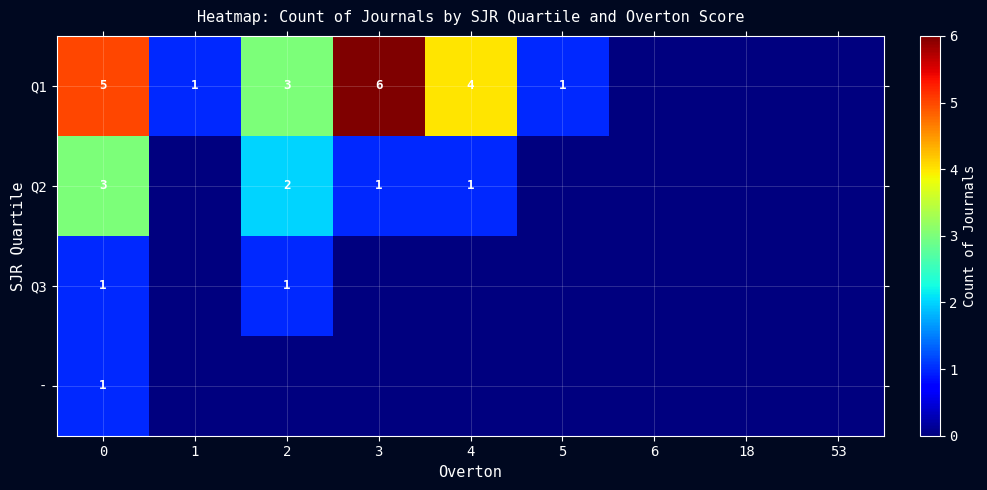

True or false: Q2 has a value of 1 at 3.

True